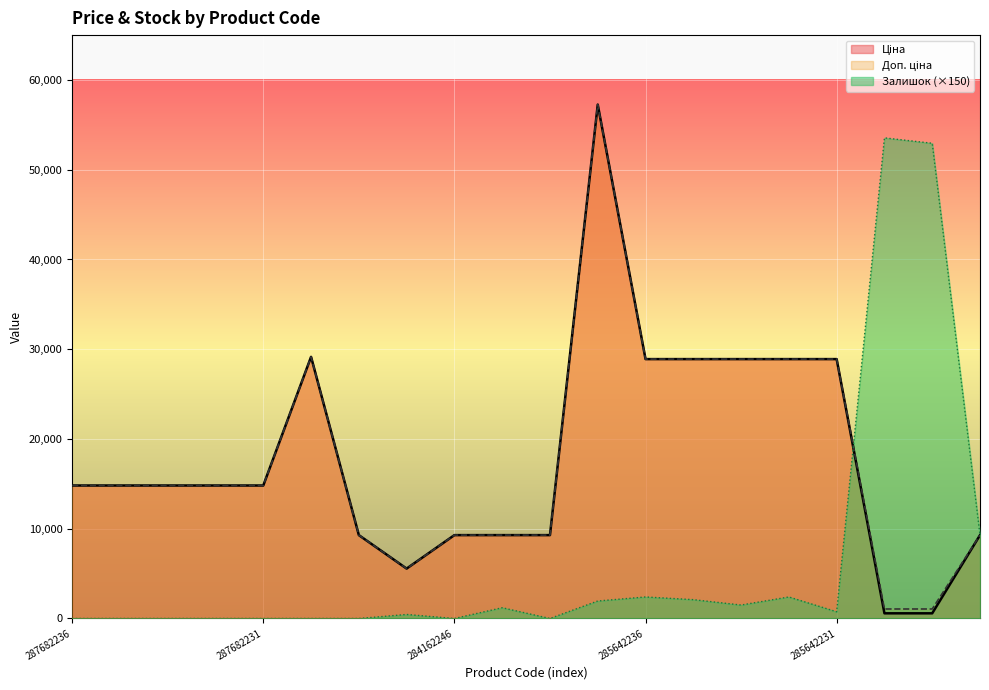

The value of Доп. ціна at 287702232 is 8604.2. True or false?

False